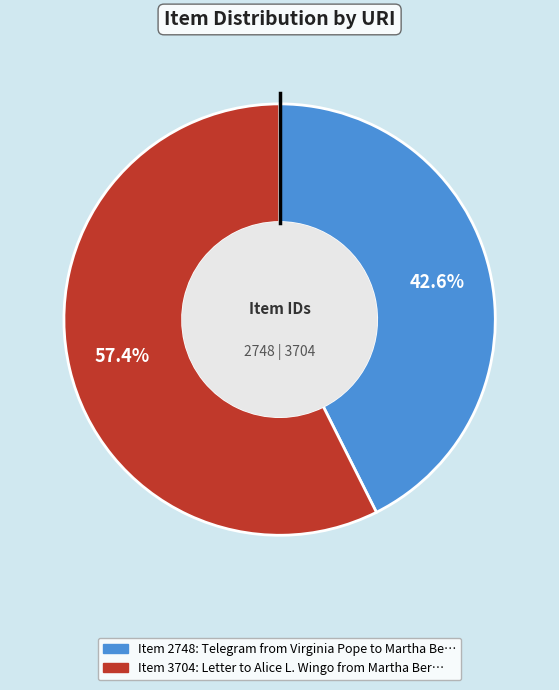

What is the largest slice in the pie chart?

items/show/3704